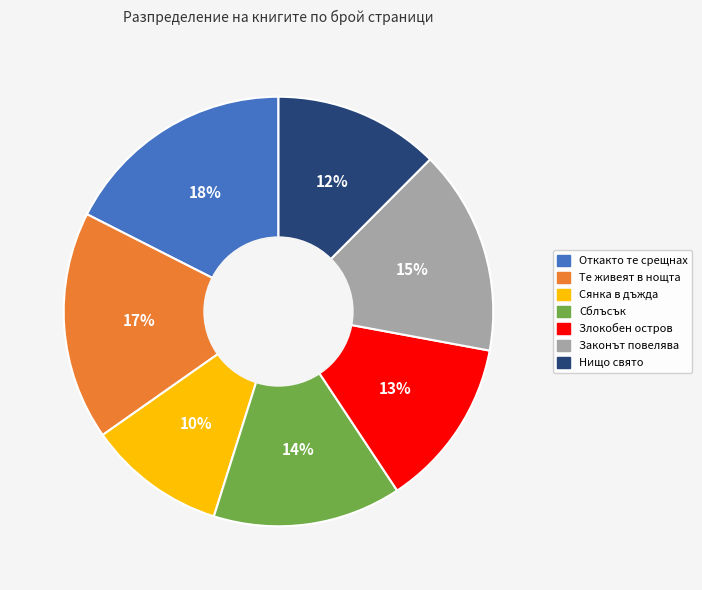

The Сблъсък slice represents 2% of the pie. True or false?

False